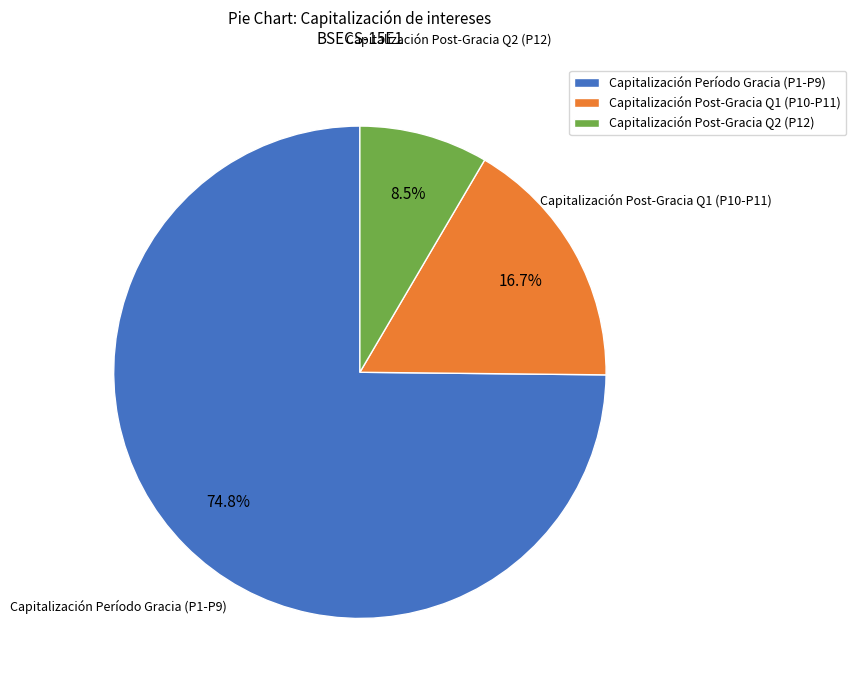

What is the largest slice in the pie chart?

Capitalización Período Gracia (P1-P9)